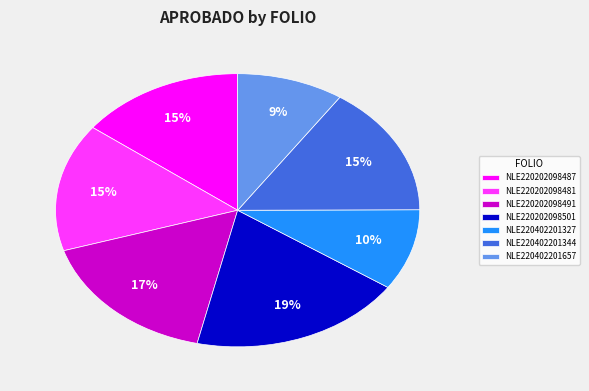

What is the largest slice in the pie chart?

NLE220202098501